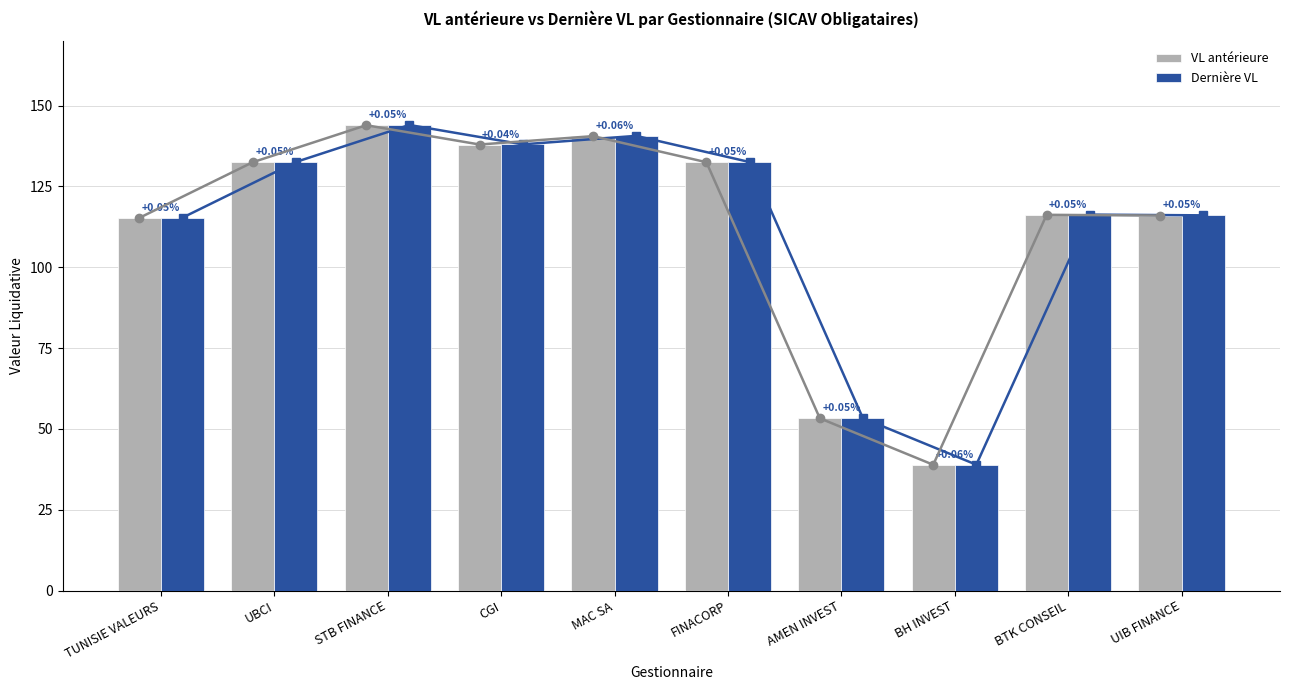

What is the approximate value of VL antérieure at BH INVEST?

38.9